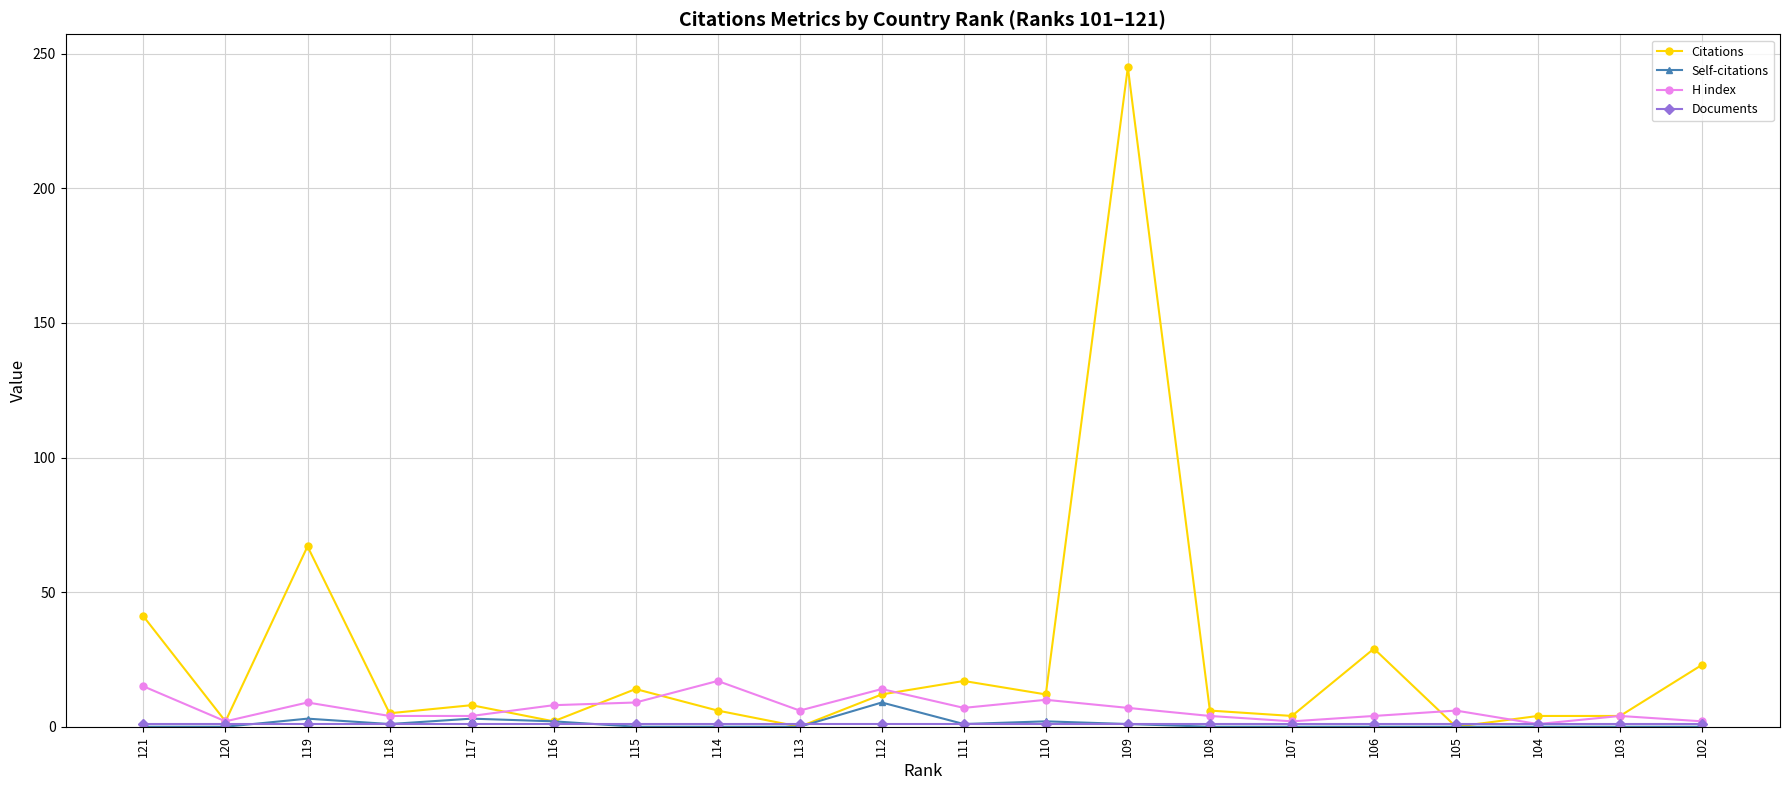

At which label is Citations closest to 122?

119